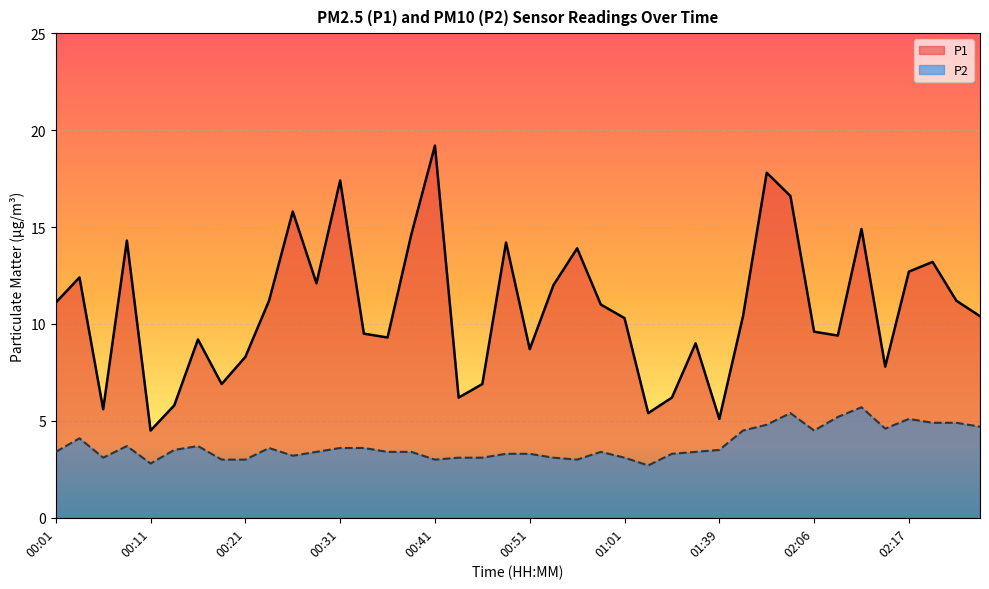

What is the difference between the maximum and minimum values in the P1 series?

14.7